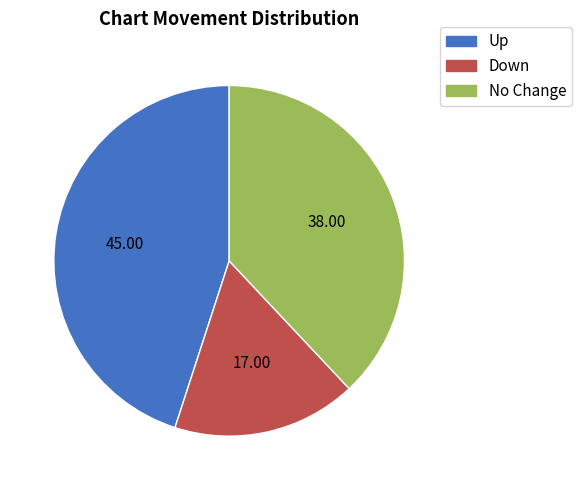

Count the number of slices in the pie.

3